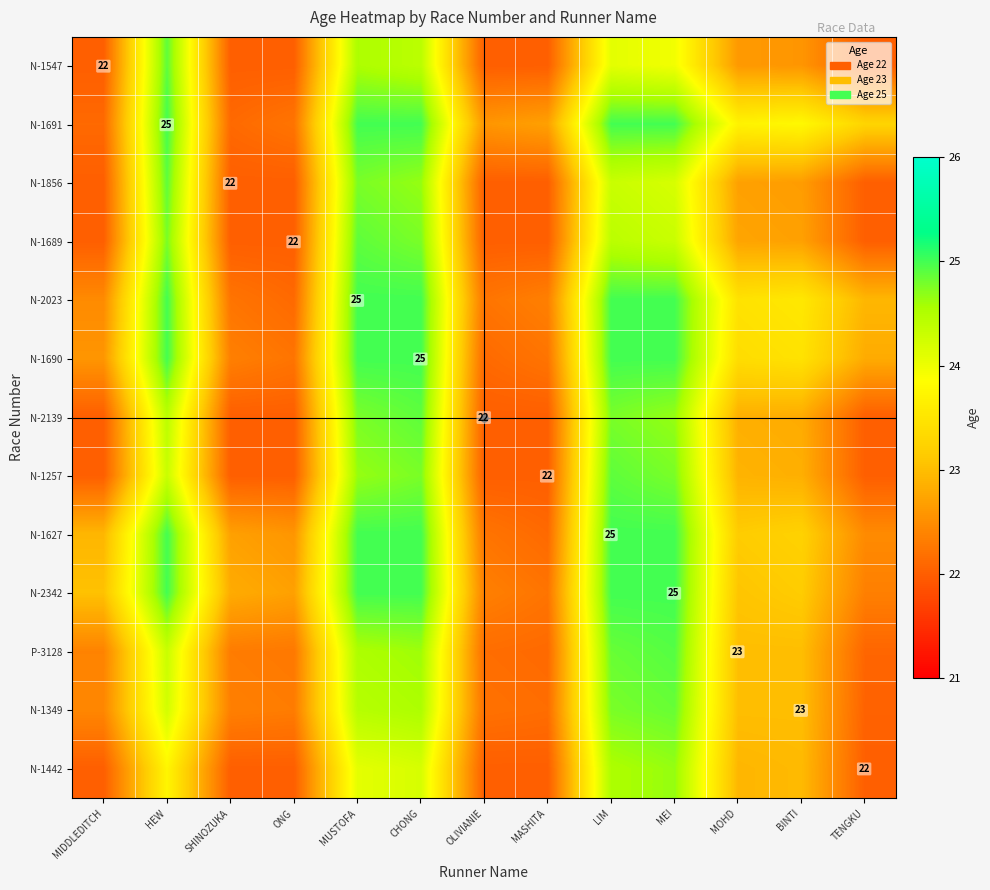

Rank the categories by N-1442 value from highest to lowest.

MEI, LIM, CHONG, MUSTOFA, HEW, BINTI, MOHD, MIDDLEDITCH, SHINOZUKA, ONG, MASHITA, TENGKU, OLIVIANIE